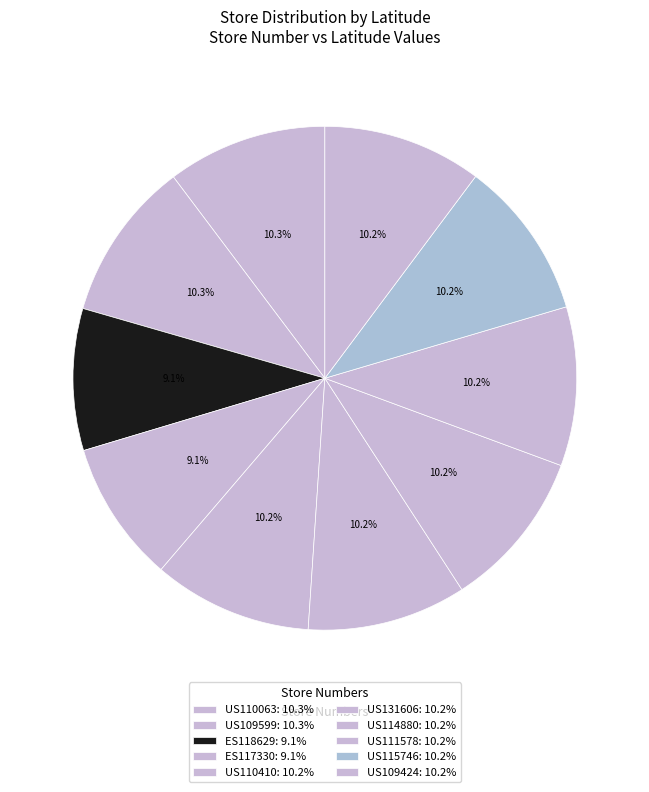

The US114880 slice represents 10% of the pie. True or false?

True